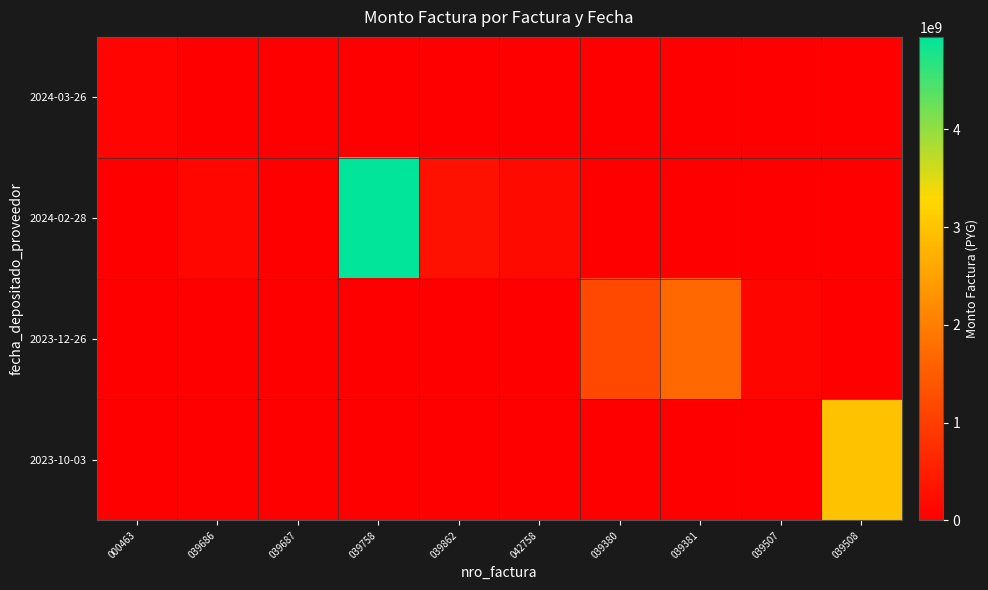

What is the greatest value displayed?

4944450000